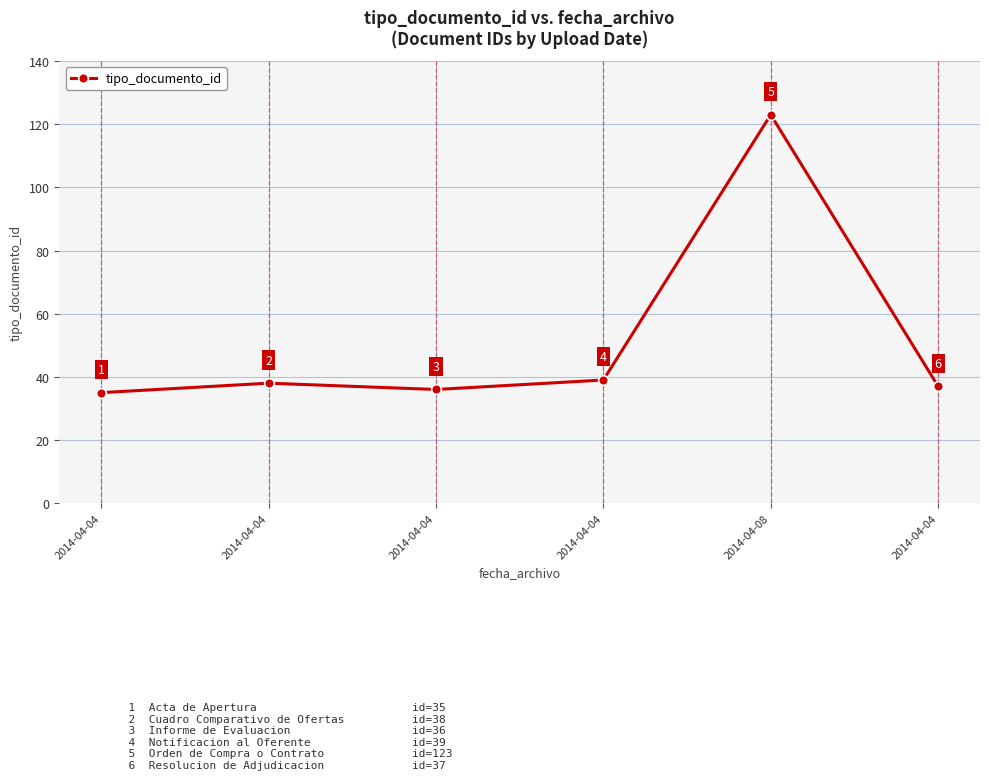

List the labels in order of value, largest first.

2014-04-08, 2014-04-04, 2014-04-04, 2014-04-04, 2014-04-04, 2014-04-04